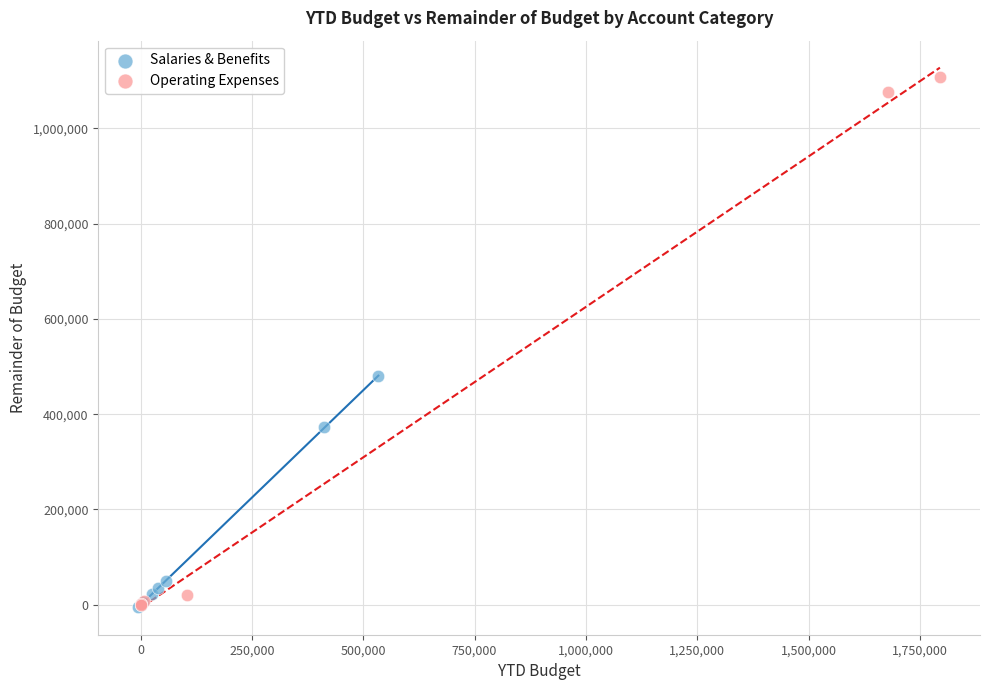

Which series reaches the maximum Y coordinate?

Operating Expenses